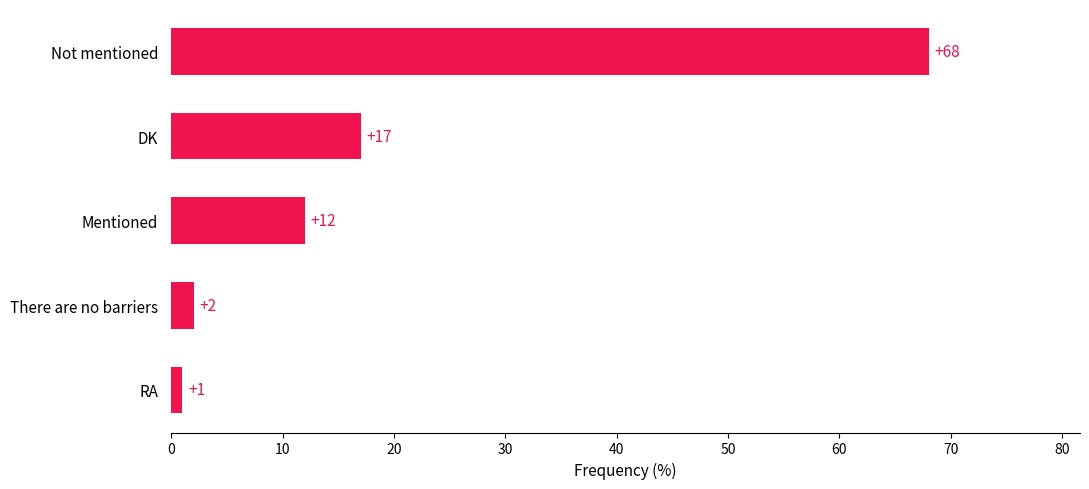

The value at Mentioned is 12. True or false?

True